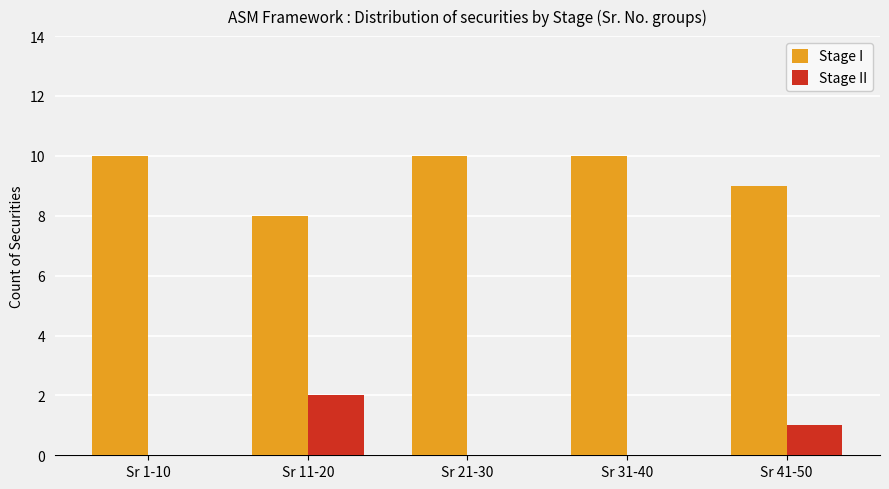

The Stage I series shows 9 at Sr 41-50. True or false?

True